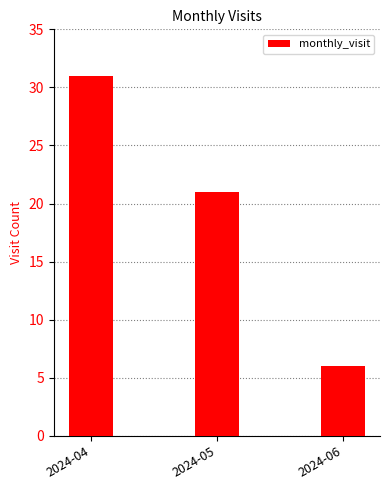

True or false: the data shows 11 at 2024-06.

False